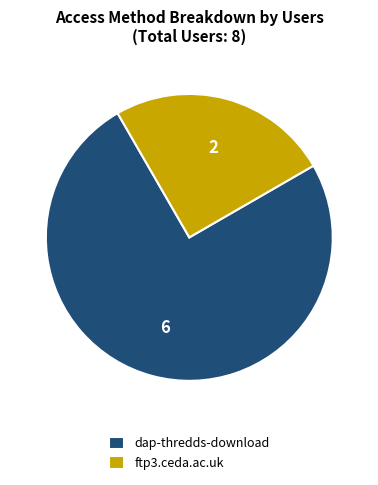

Does ftp3.ceda.ac.uk account for over 50% of the chart?

No